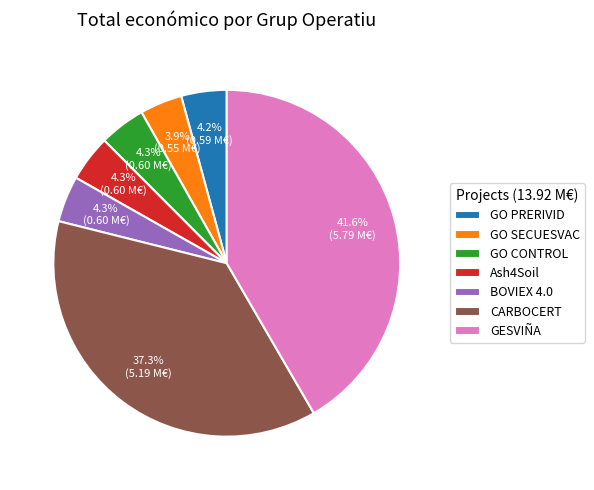

Is there a majority slice in this chart?

No